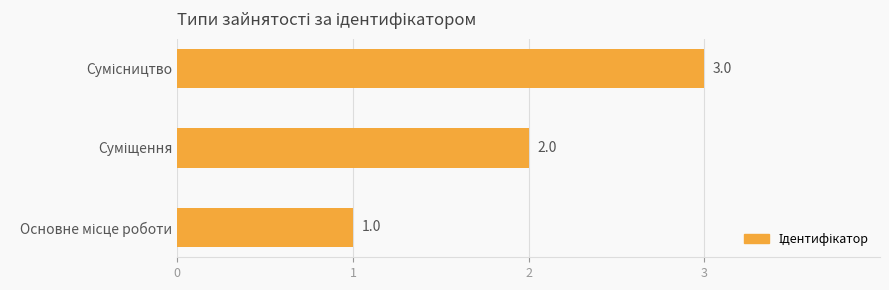

Count the values in the range 1 to 3.

3